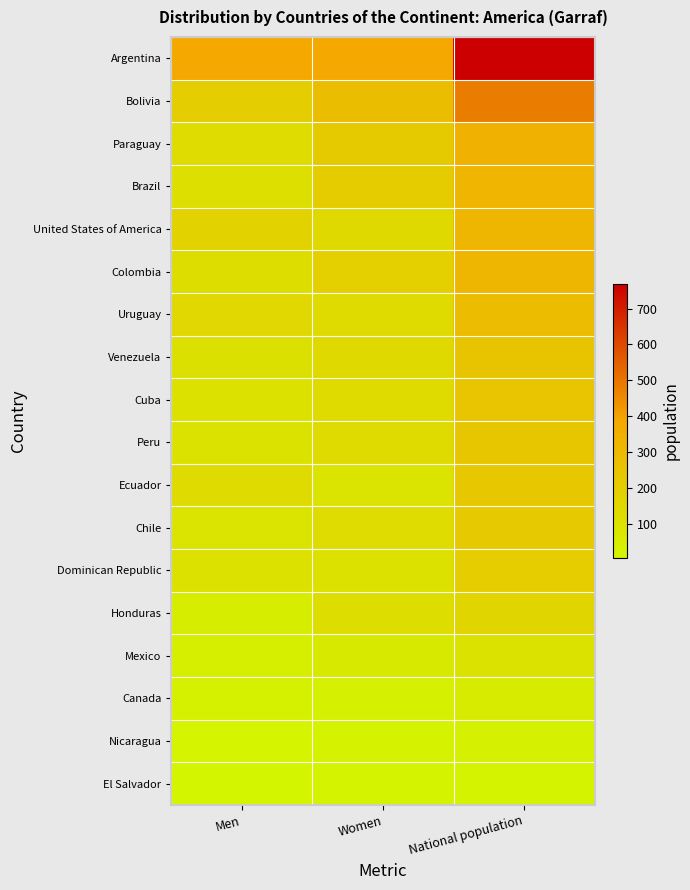

Reading right to left, list all the values displayed in this chart.

Argentina: National population=768	Women=385	Men=383
Bolivia: National population=482	Women=282	Men=200
Paraguay: National population=339	Women=214	Men=125
Brazil: National population=318	Women=206	Men=112
United States of America: National population=315	Women=140	Men=175
Colombia: National population=313	Women=191	Men=122
Uruguay: National population=285	Women=135	Men=150
Venezuela: National population=249	Women=140	Men=109
Cuba: National population=239	Women=136	Men=103
Peru: National population=235	Women=135	Men=100
Ecuador: National population=228	Women=90	Men=138
Chile: National population=220	Women=128	Men=92
Dominican Republic: National population=202	Women=101	Men=101
Honduras: National population=160	Women=116	Men=44
Mexico: National population=99	Women=63	Men=36
Canada: National population=51	Women=28	Men=23
Nicaragua: National population=26	Women=18	Men=8
El Salvador: National population=16	Women=11	Men=5